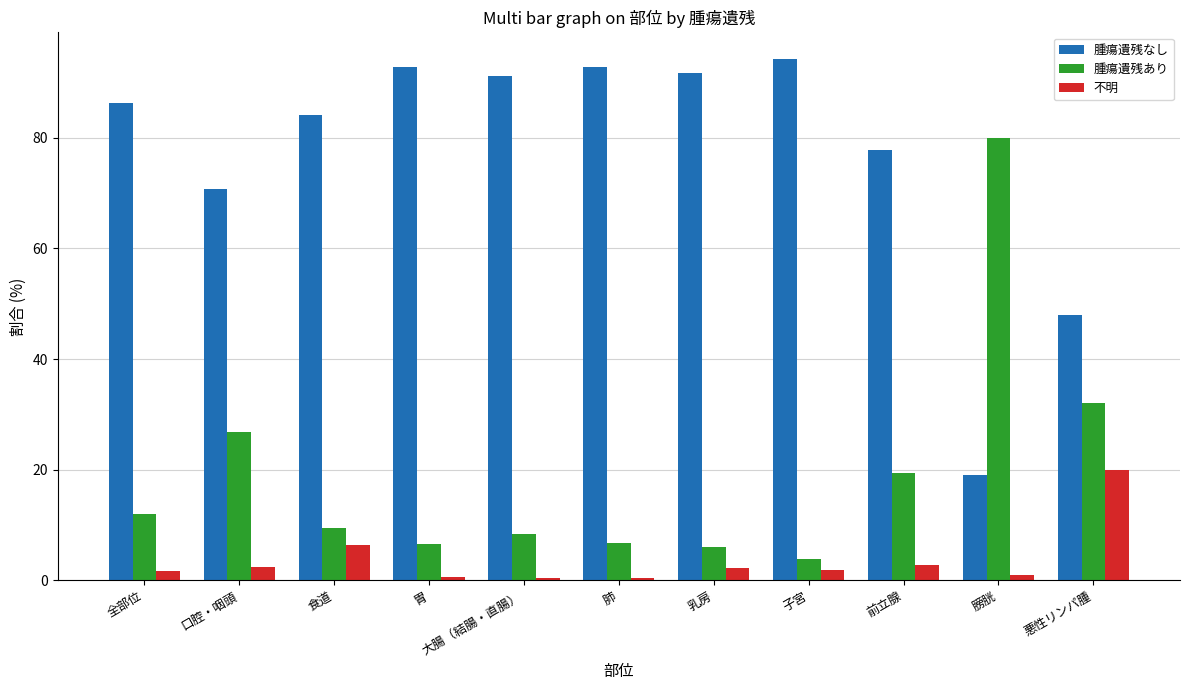

Which series changed the most between 食道 and 前立腺?

腫瘍遺残あり